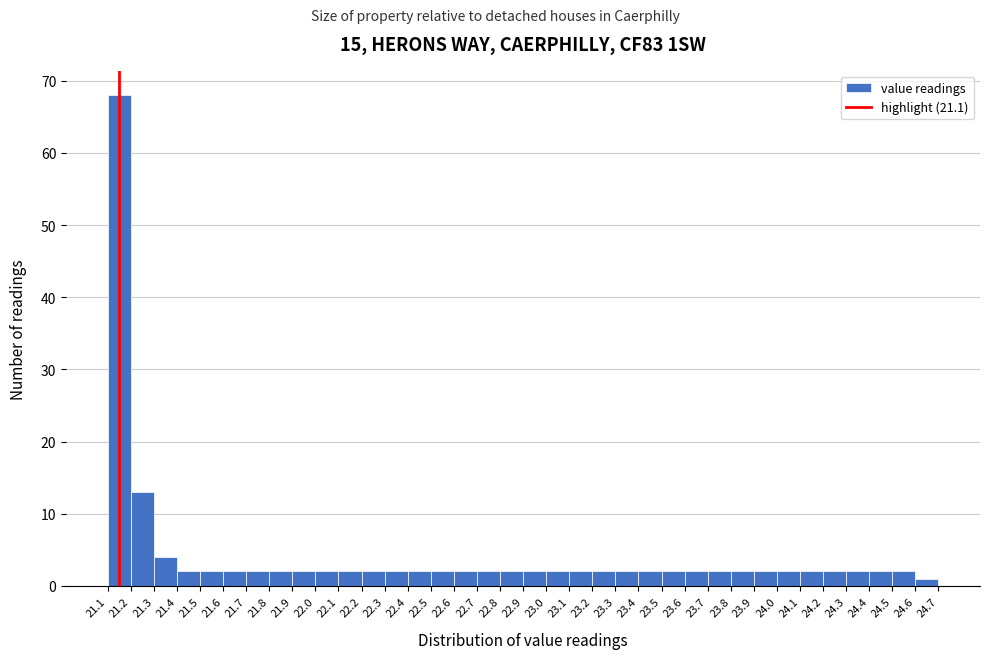

Which label corresponds to the largest value in the chart?

21.1